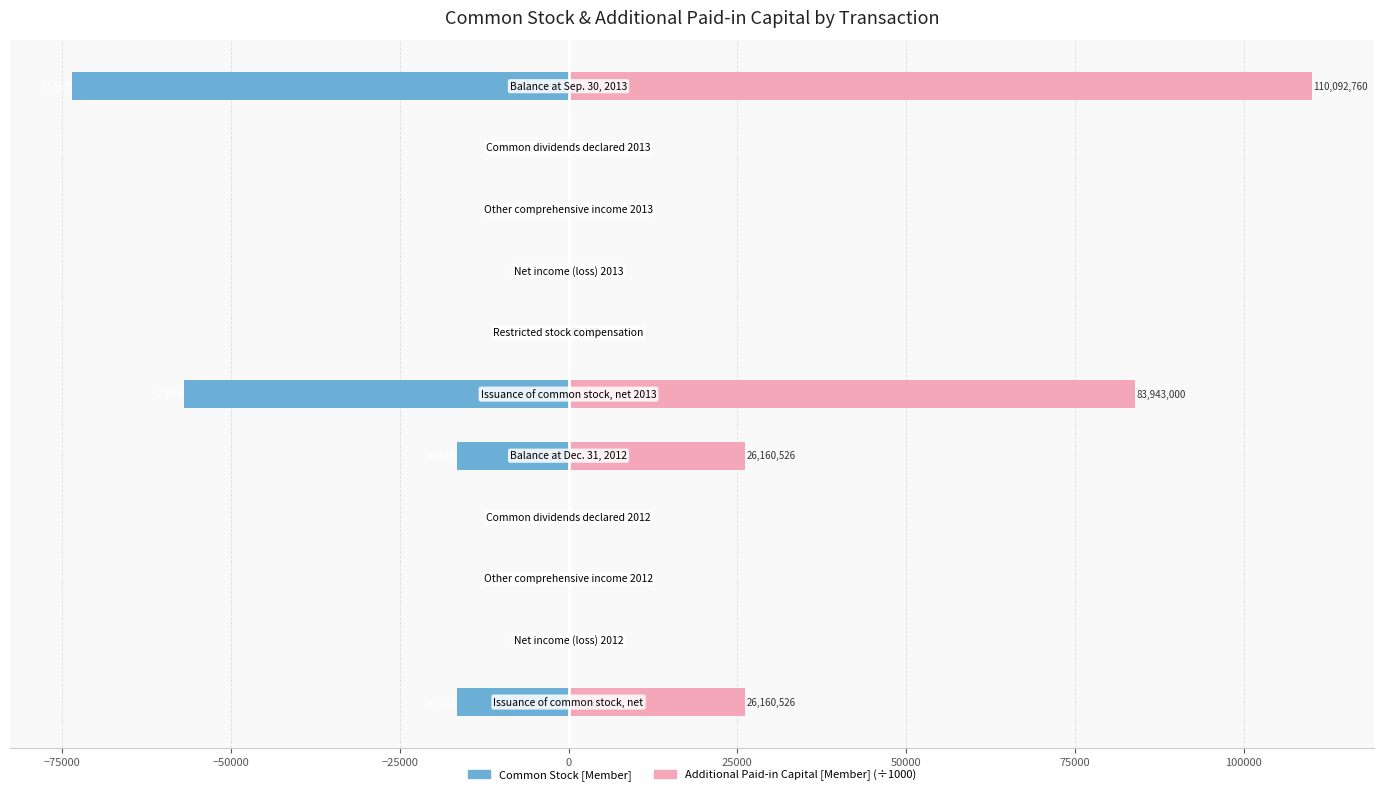

What is the minimum value for Common Stock [Member]?

-73563.0